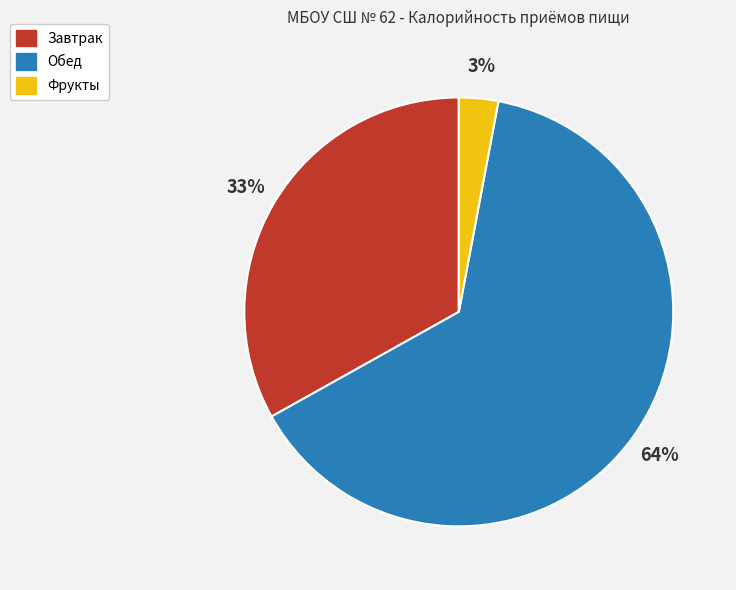

Count the number of slices in the pie.

3